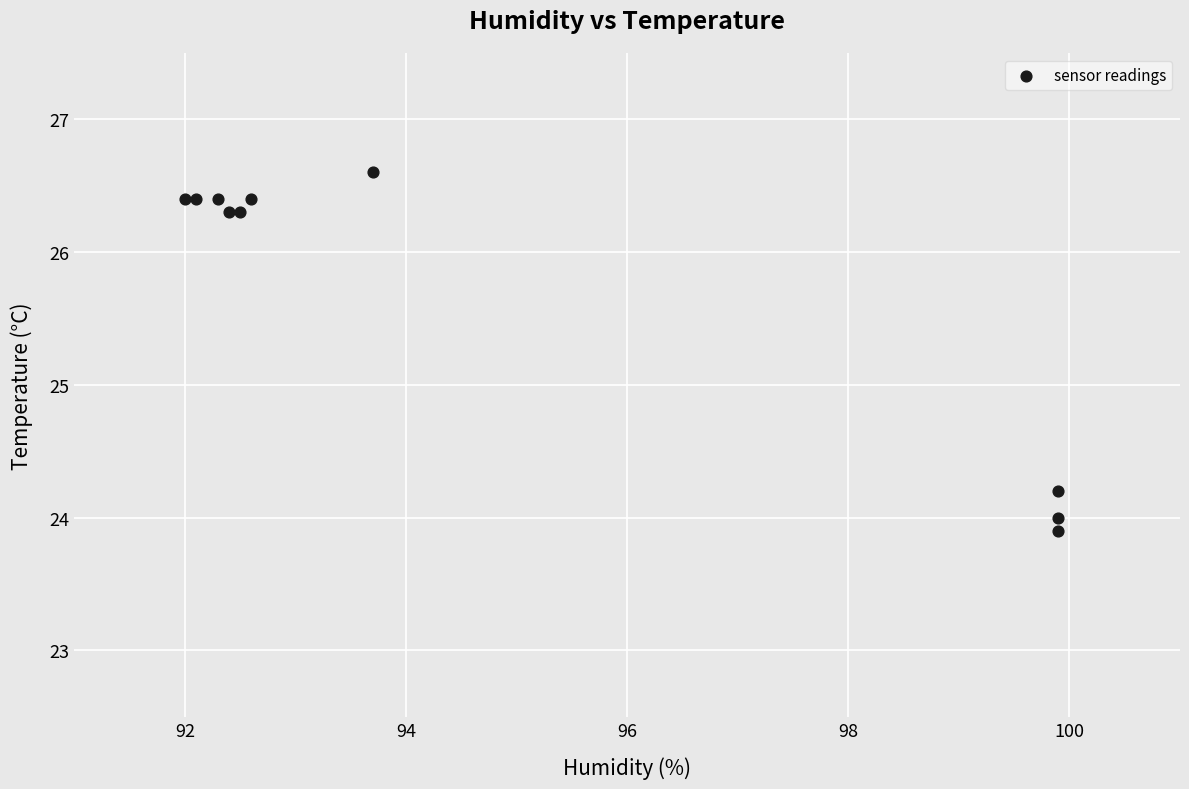

What Y value in the scatter plot is closest to 25?

24.2